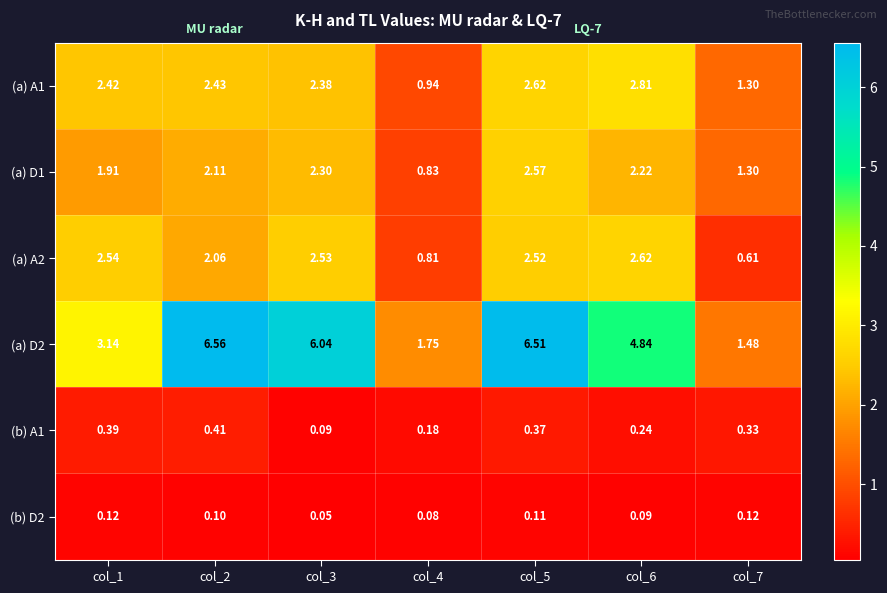

Is the value of (b) D2 at col_3 greater than the value of (a) A2 at col_3?

No